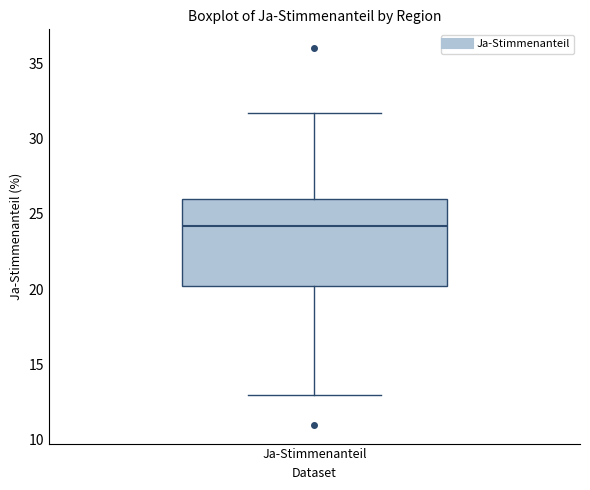

Where does the median line of the box for Ja-Stimmenanteil sit on the y-axis? The values are not printed on the chart, so give them approximately, as read against the axis.

24.0